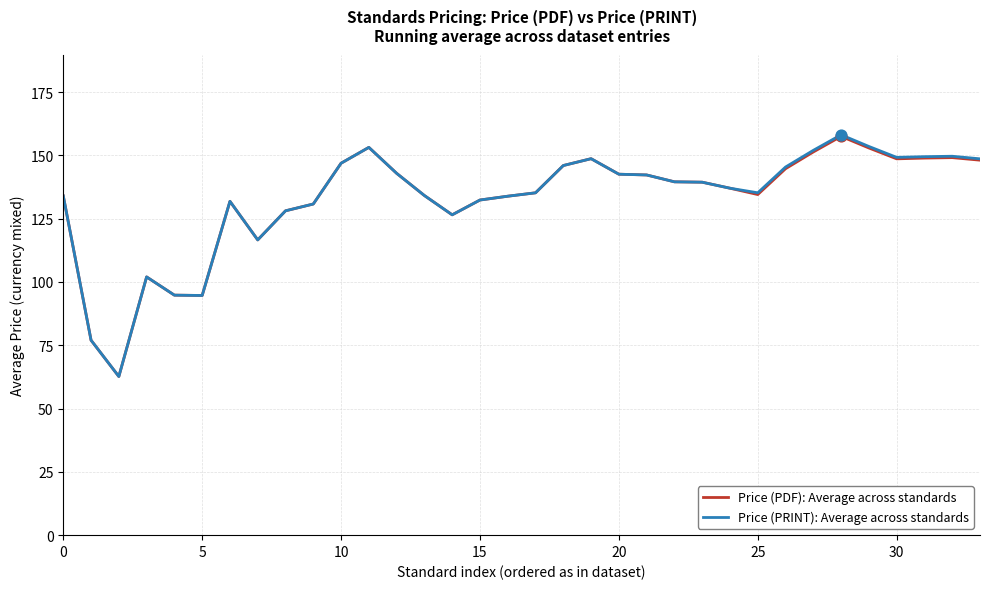

What is the maximum value shown in the chart?

158.1